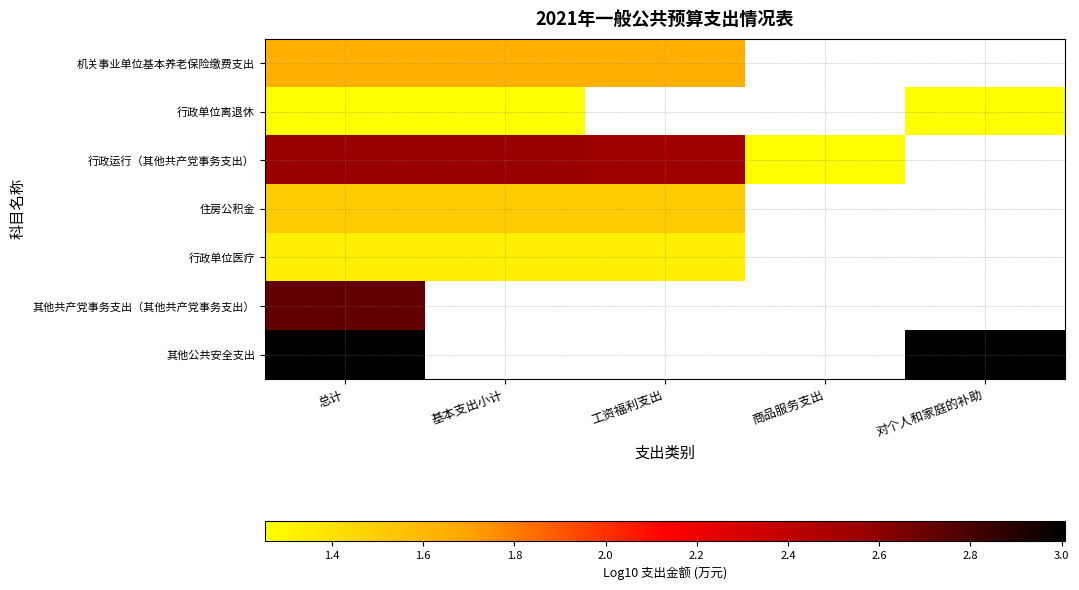

The 机关事业单位基本养老保险缴费支出 series shows 0.7 at 工资福利支出. True or false?

False